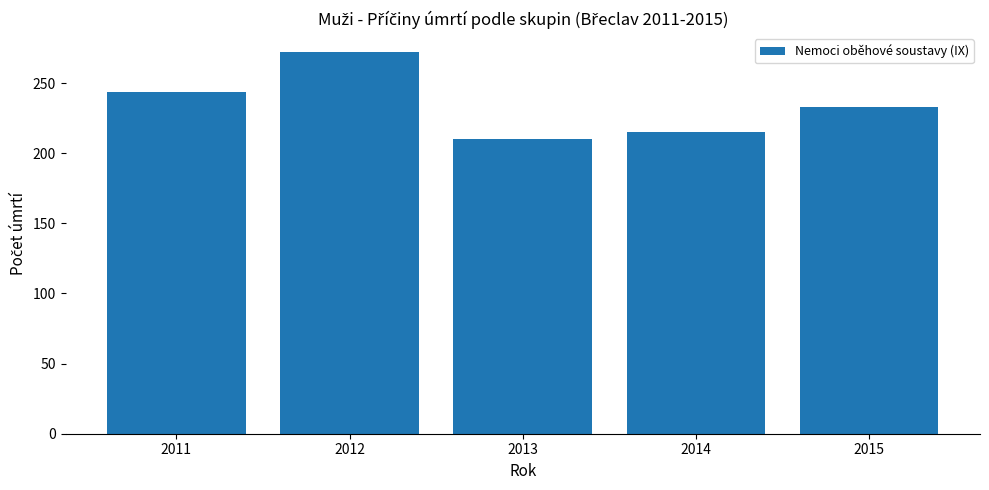

Rank the categories by value from highest to lowest.

2012, 2011, 2015, 2014, 2013